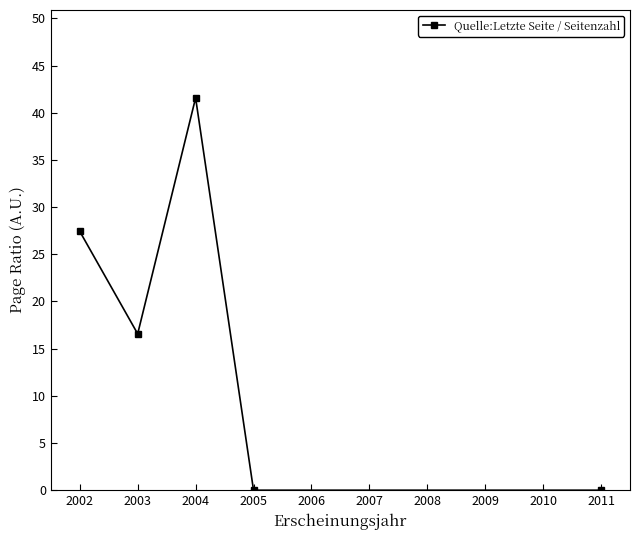

The chart shows a value of 28.3 at 2003. True or false?

False